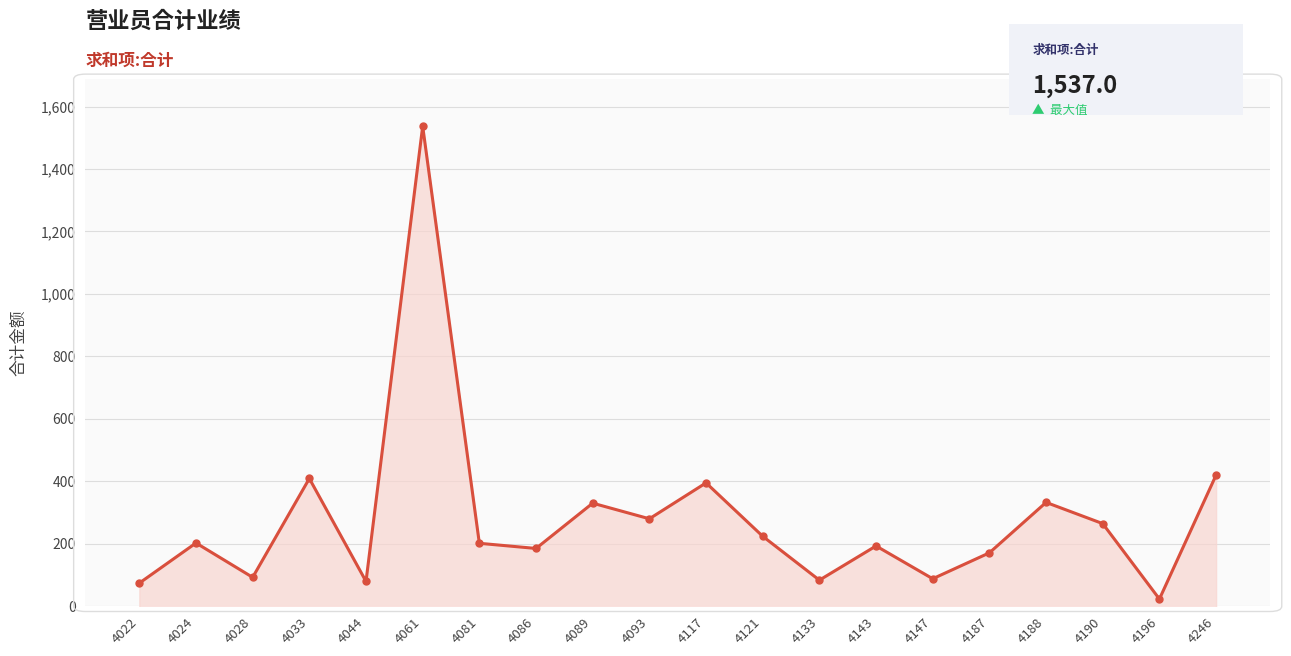

Between 4086 and 4028, which is larger?

4086